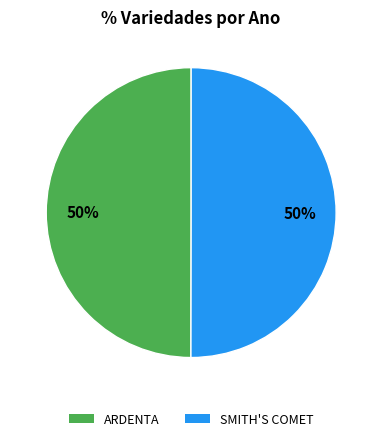

Do ARDENTA and SMITH'S COMET together represent more than half of the pie?

Yes